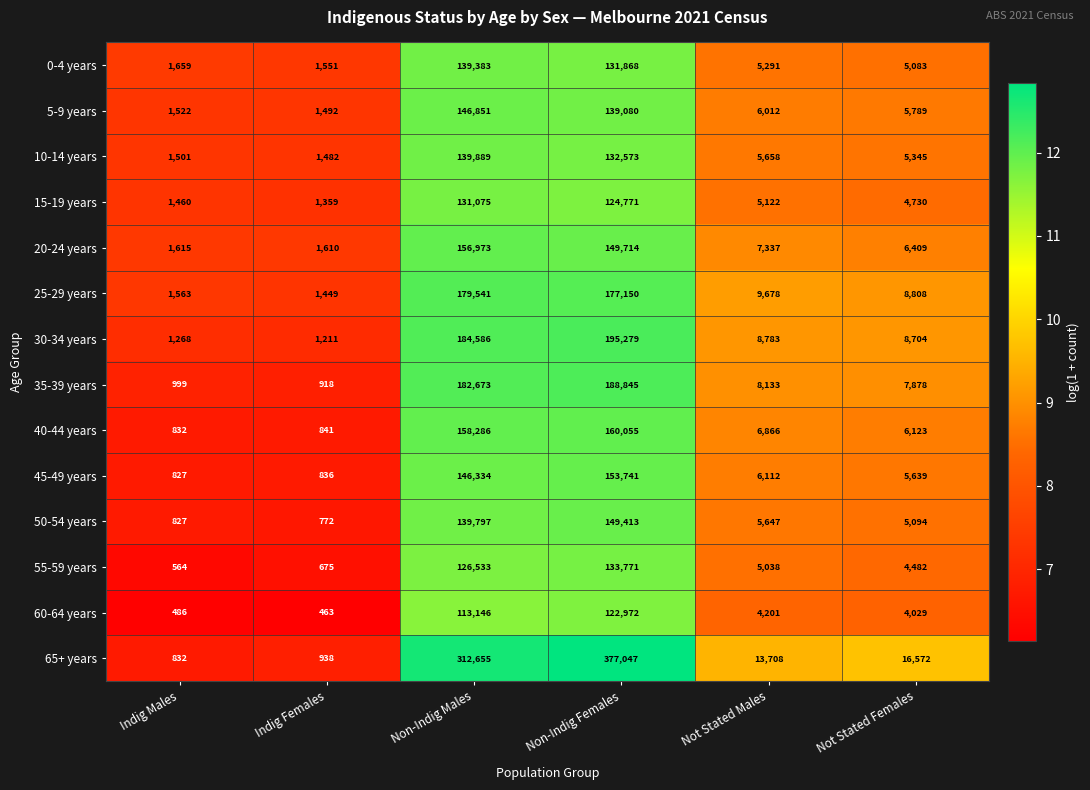

What is the total value across all series at Non-Indig Females?

2336279